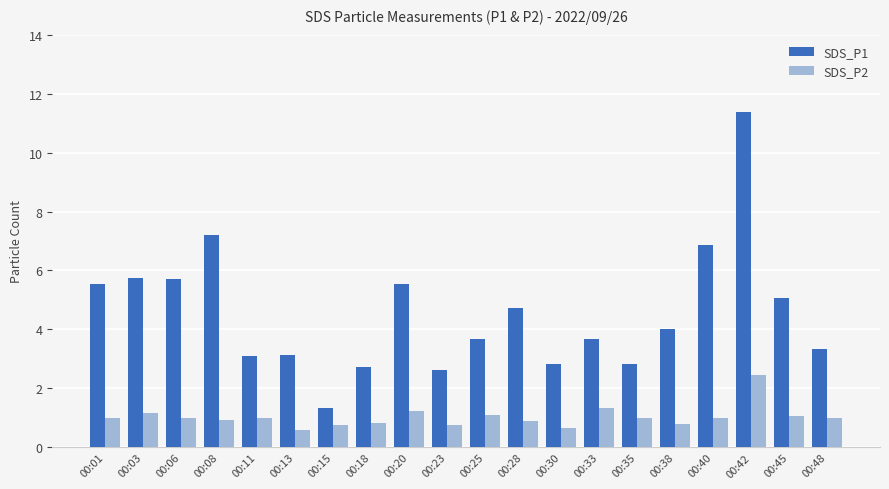

Is it true that SDS_P1 equals 4.0 at 00:38?

True